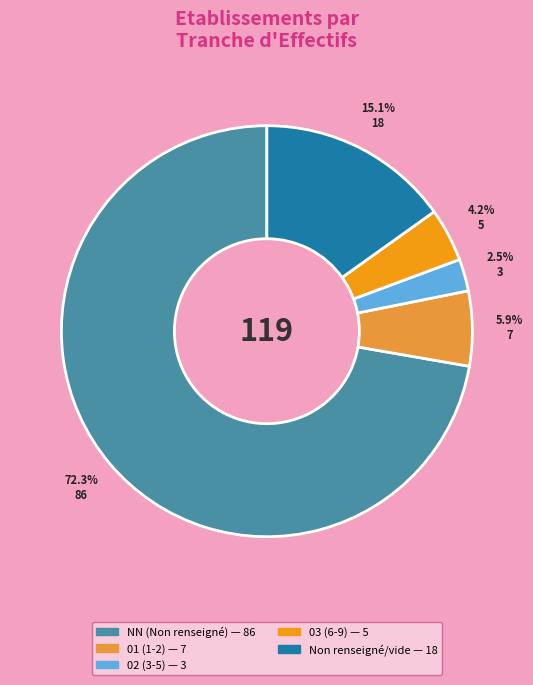

Does any single category account for the majority?

Yes